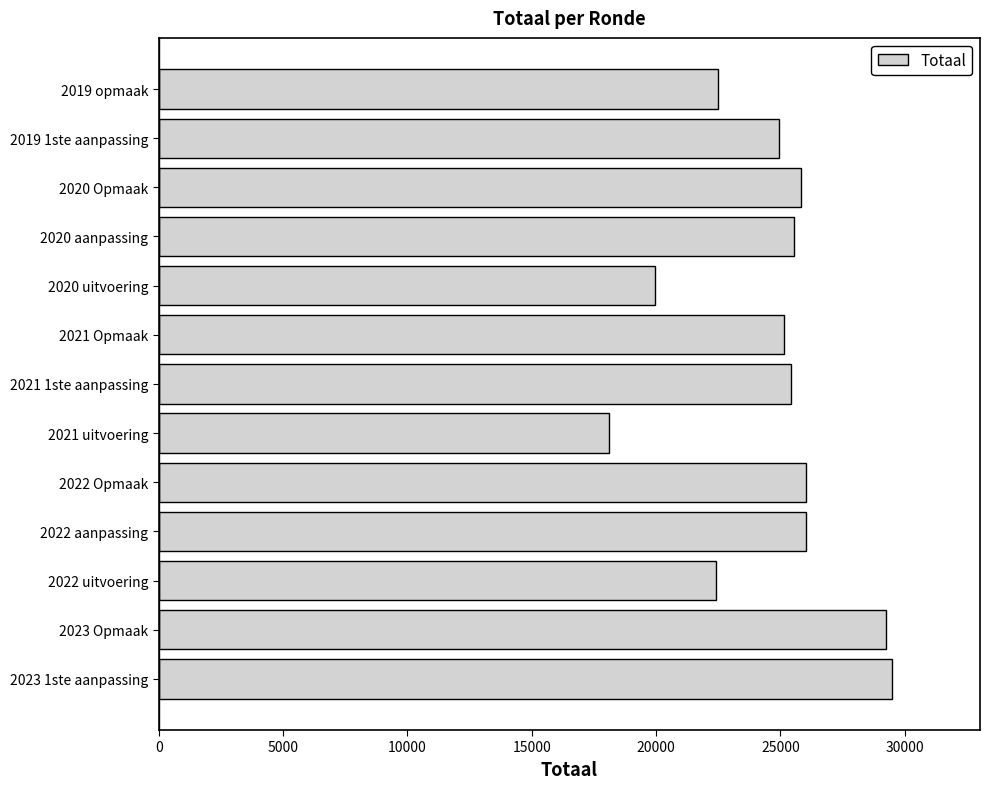

What is the maximum value shown in the chart?

29487